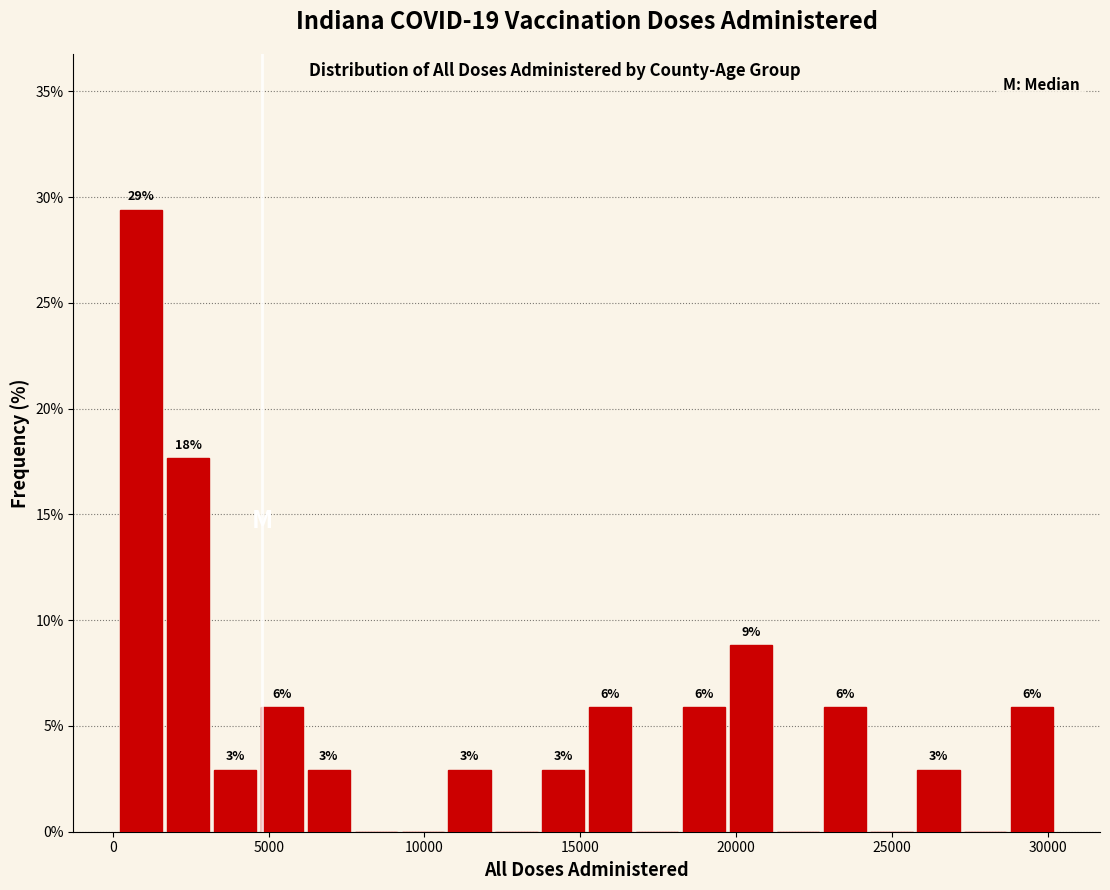

Around what value on the x-axis is the tallest bar? Give the approximate position of its centre, as read against the axis.

1000